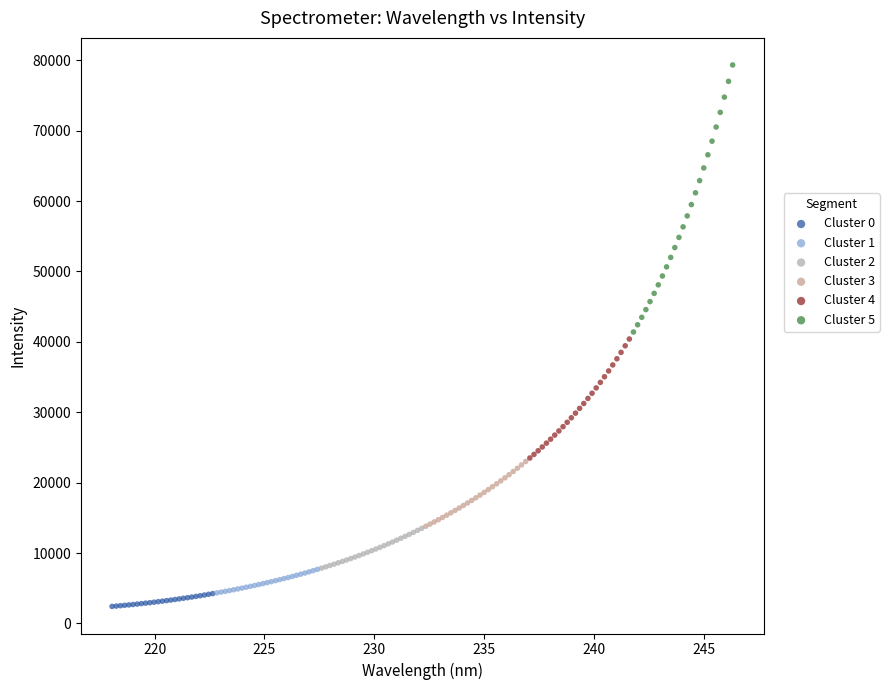

Which series contains the highest Y value?

Cluster 5